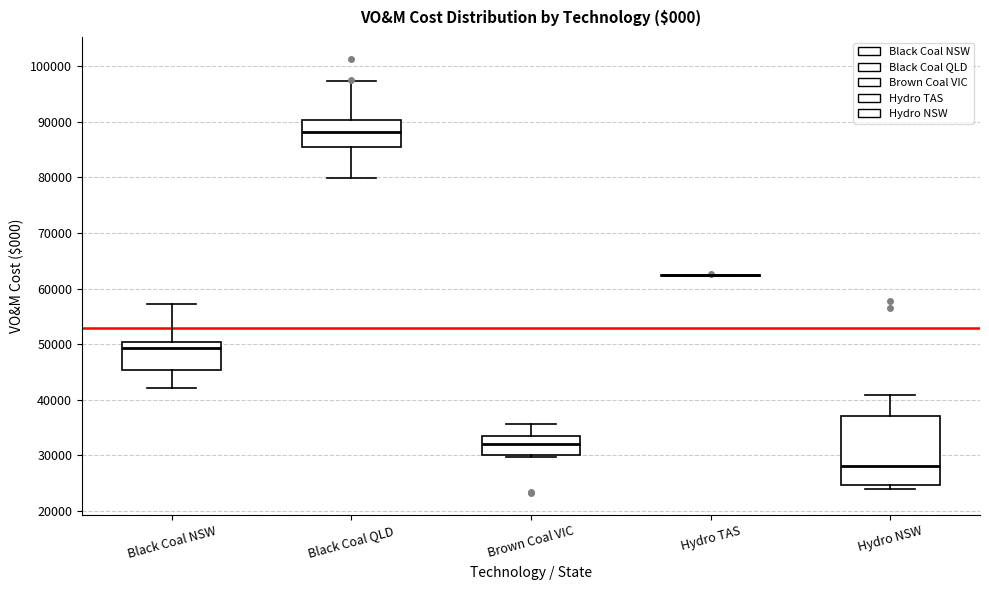

Reading left to right, read every box against the y-axis: the position of its median line, the range the box covers, and the ends of its whiskers. The values are not printed on the chart, so give them approximately, as read against the axis.

Black Coal NSW: median 49000, box 45000 to 50000, whiskers 42000 to 57000
Black Coal QLD: median 88000, box 85000 to 90000, whiskers 80000 to 97000
Brown Coal VIC: median 32000, box 30000 to 33000, whiskers 30000 (just below the box's lower edge) to 36000
Hydro TAS: box collapsed to a line at 62000, whiskers 62000 to 62000
Hydro NSW: median 28000, box 25000 to 37000, whiskers 24000 to 41000